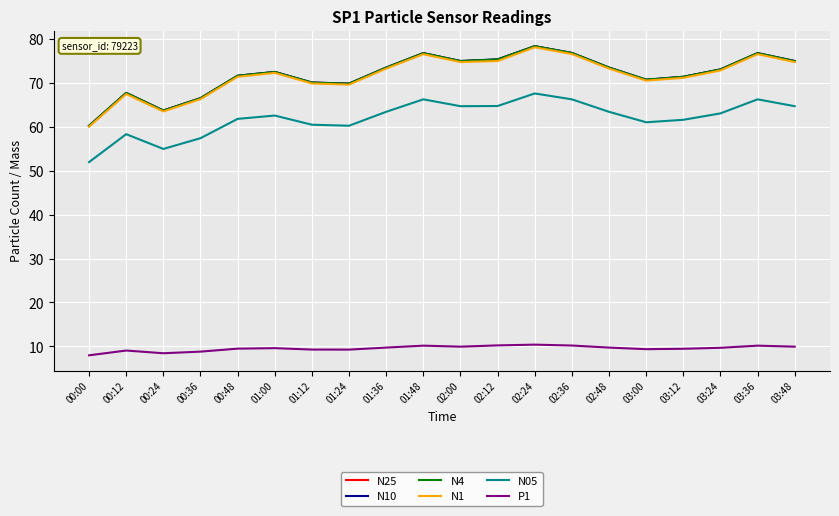

What is the difference between the highest and lowest values at 01:12?

60.8